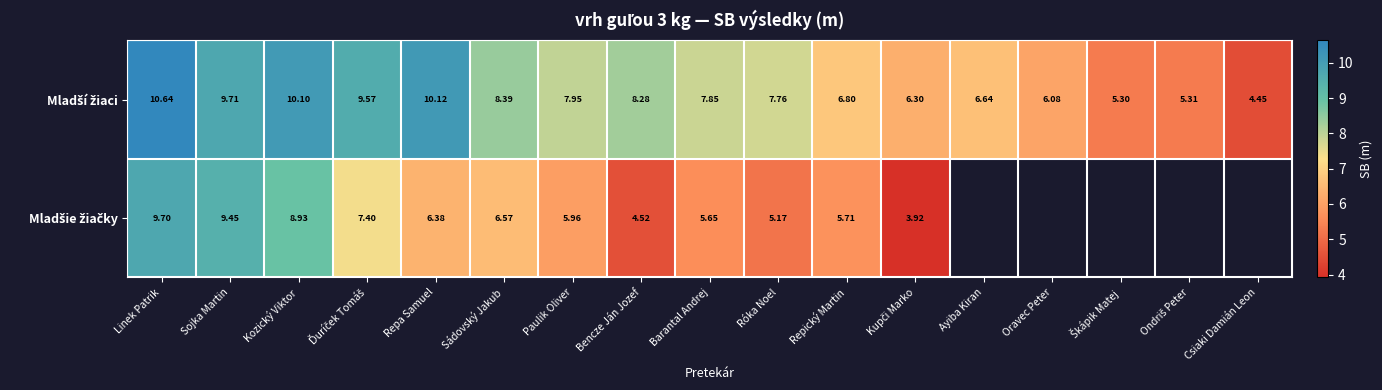

How many values in the Mladší žiaci series exceed 7?

10